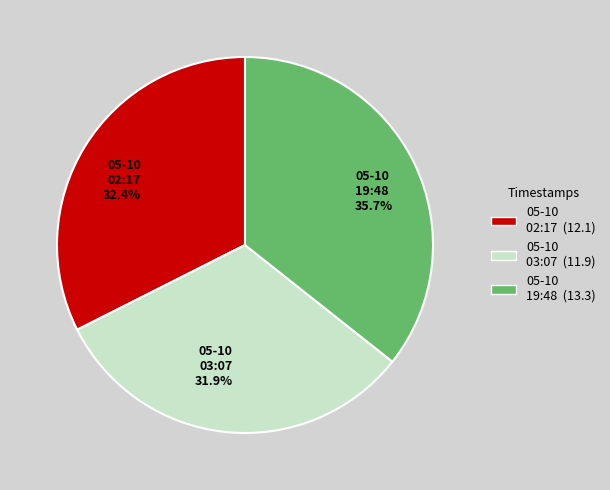

Count the number of slices in the pie.

3